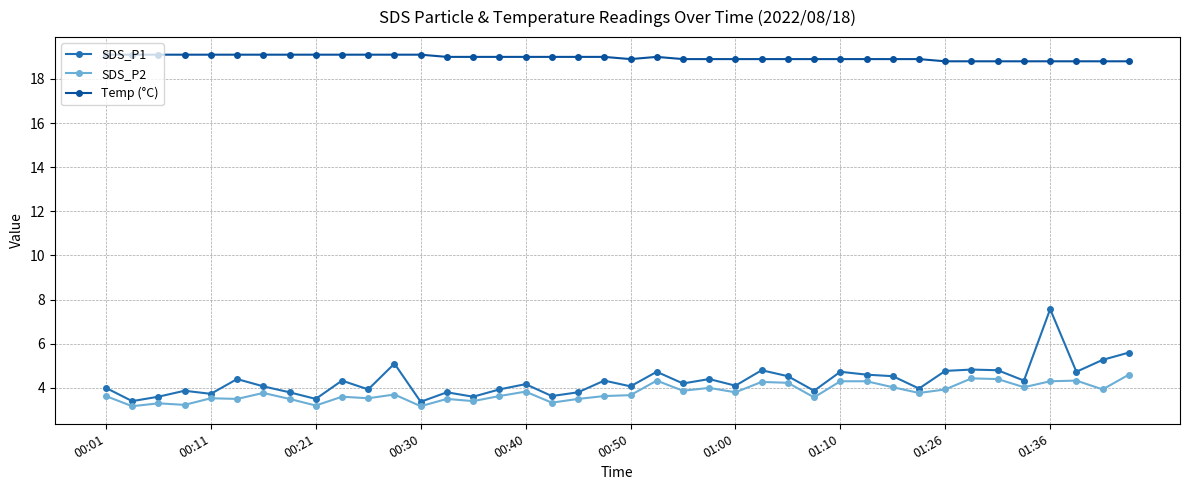

True or false: SDS_P2 has more than 1 points higher than both neighbors.

True